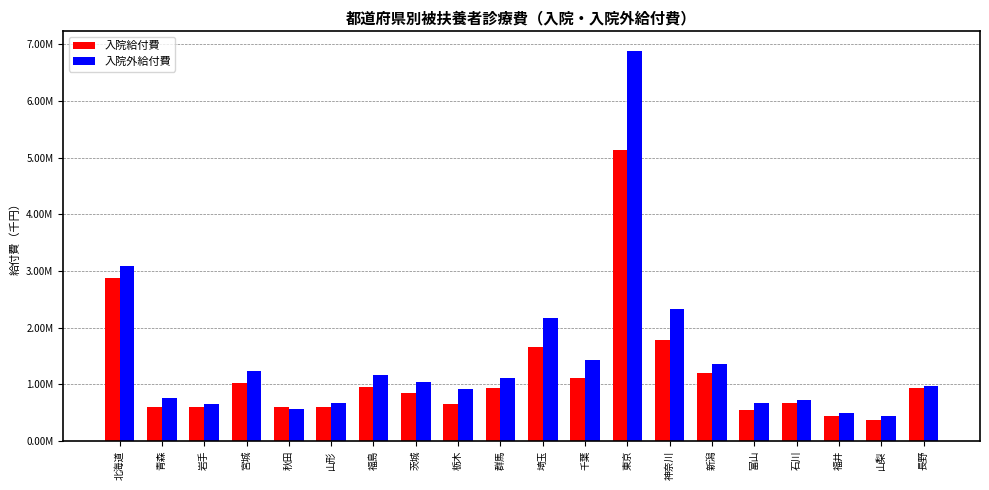

At how many categories does at least one series exceed 4148877?

1